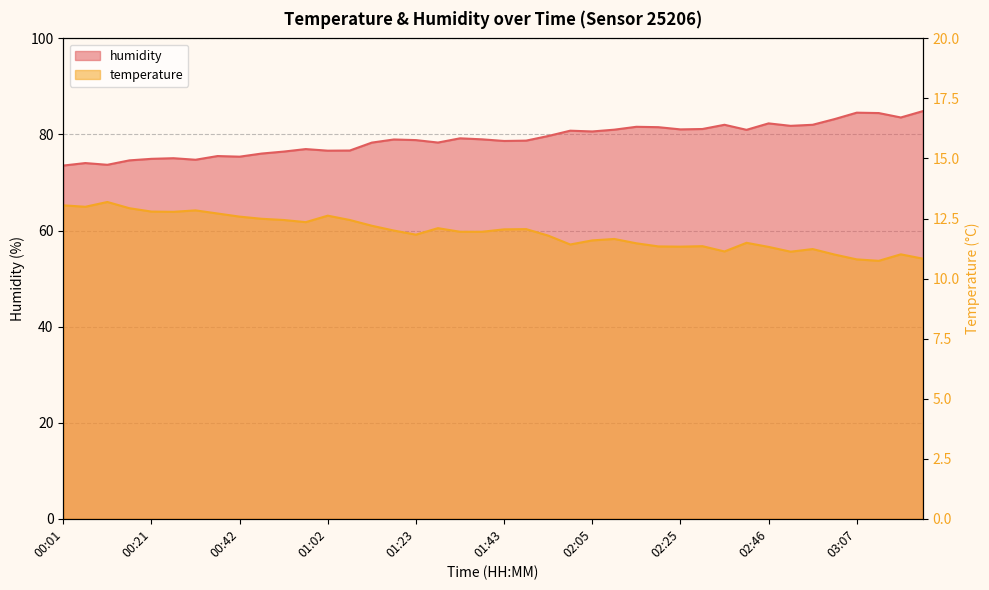

At which category does the chart reach its minimum across all series?

03:12